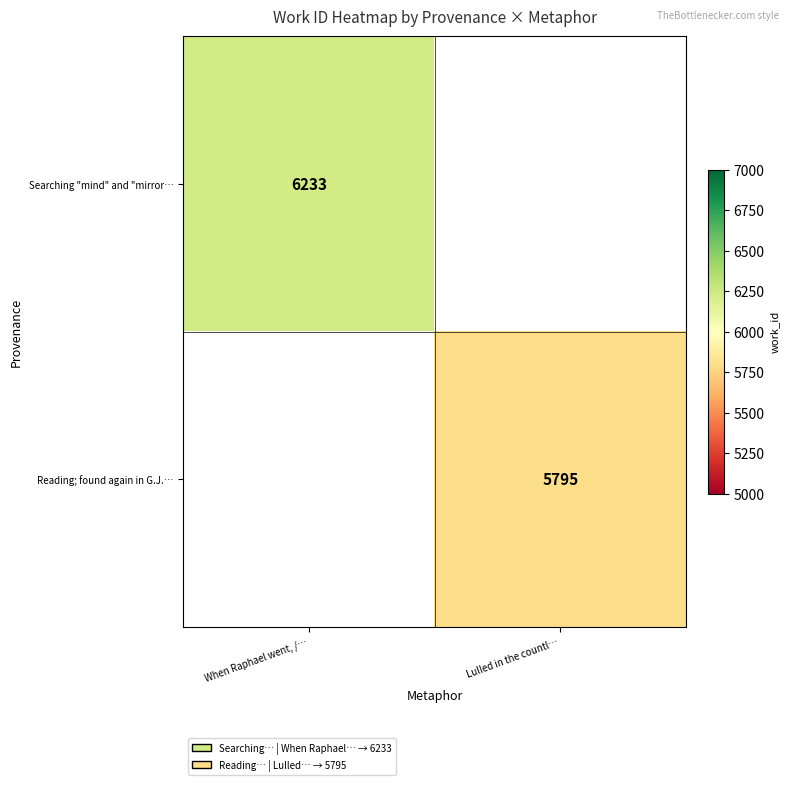

True or false: Reading; found again in G.J.… has a value of 1507 at Lulled in the countl….

False